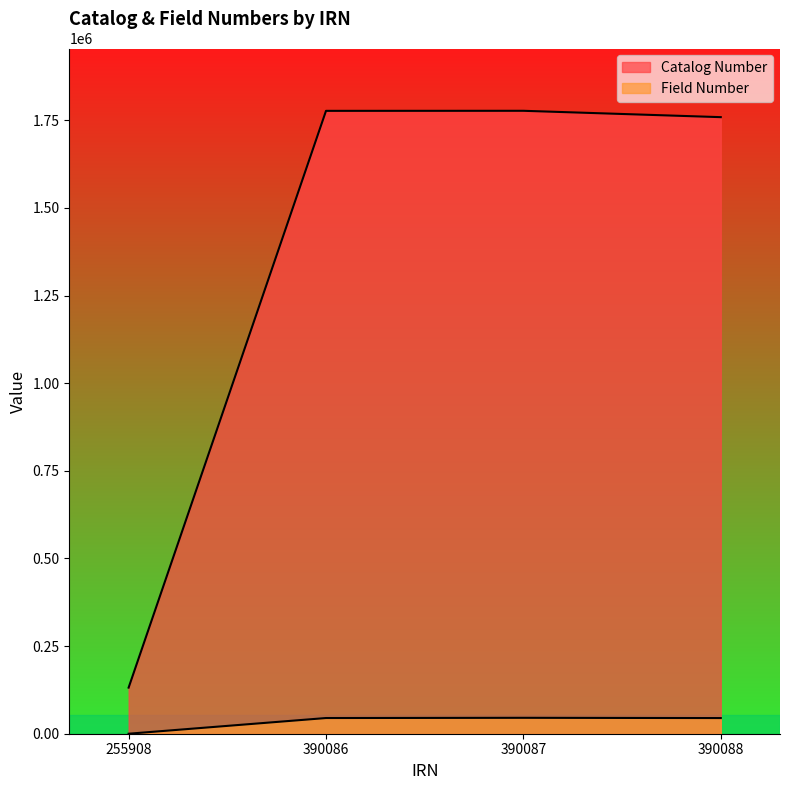

At how many categories does at least one series exceed 1677757?

3